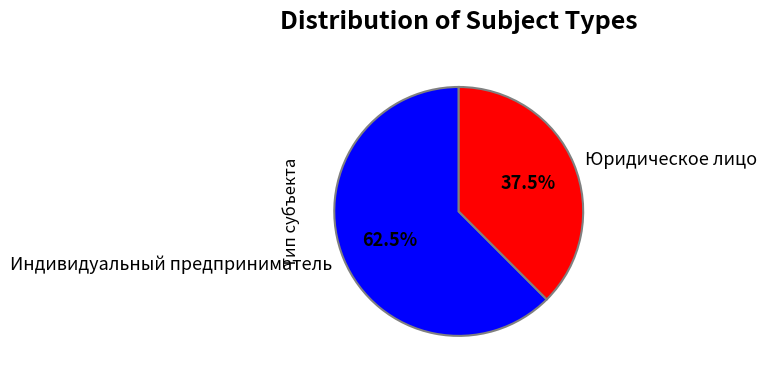

What is the total percentage of Юридическое лицо and Индивидуальный предприниматель?

100.0%